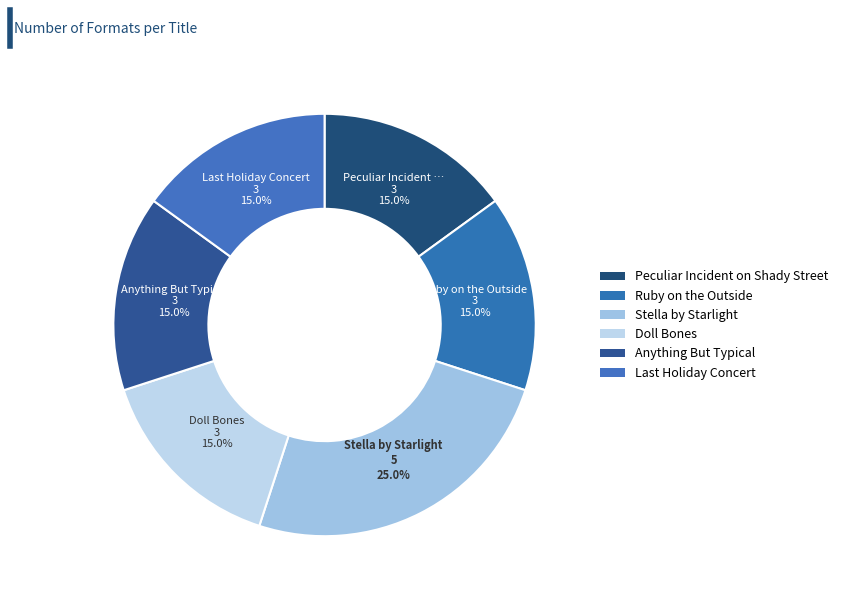

Is the sum of Stella by Starlight and Peculiar Incident on Shady Street greater than half?

No